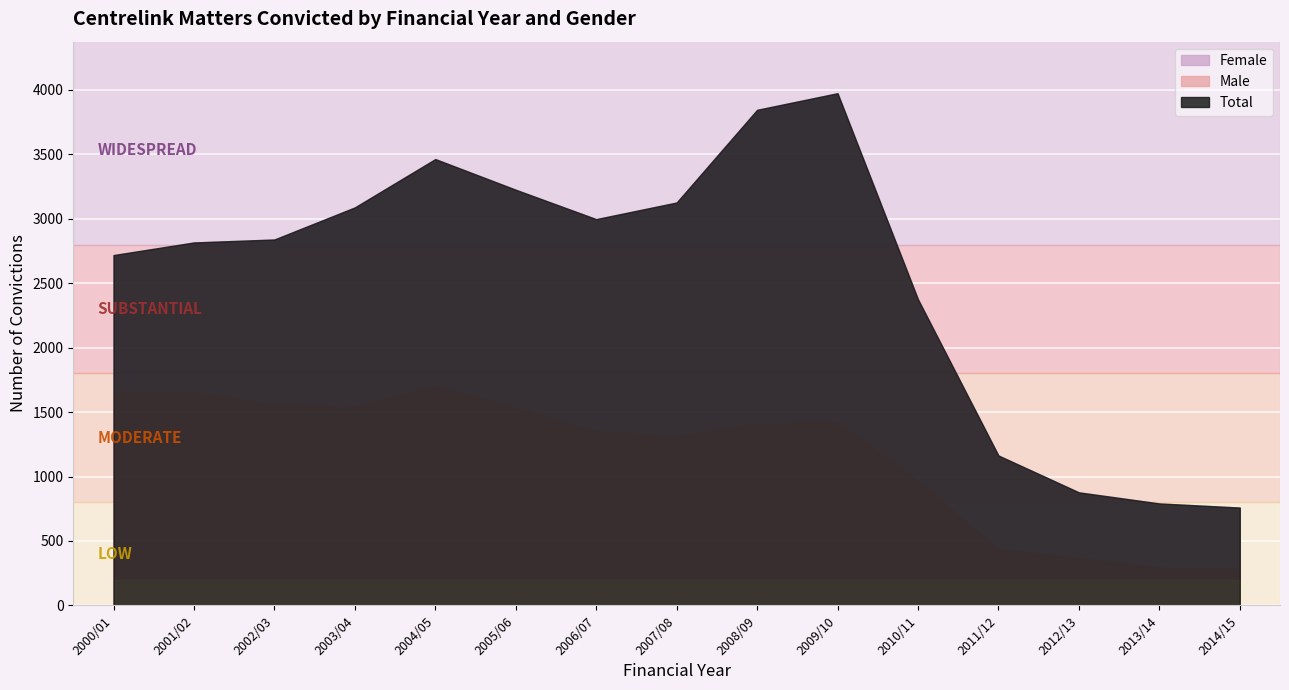

True or false: Female has more than 2 interior local peaks.

False